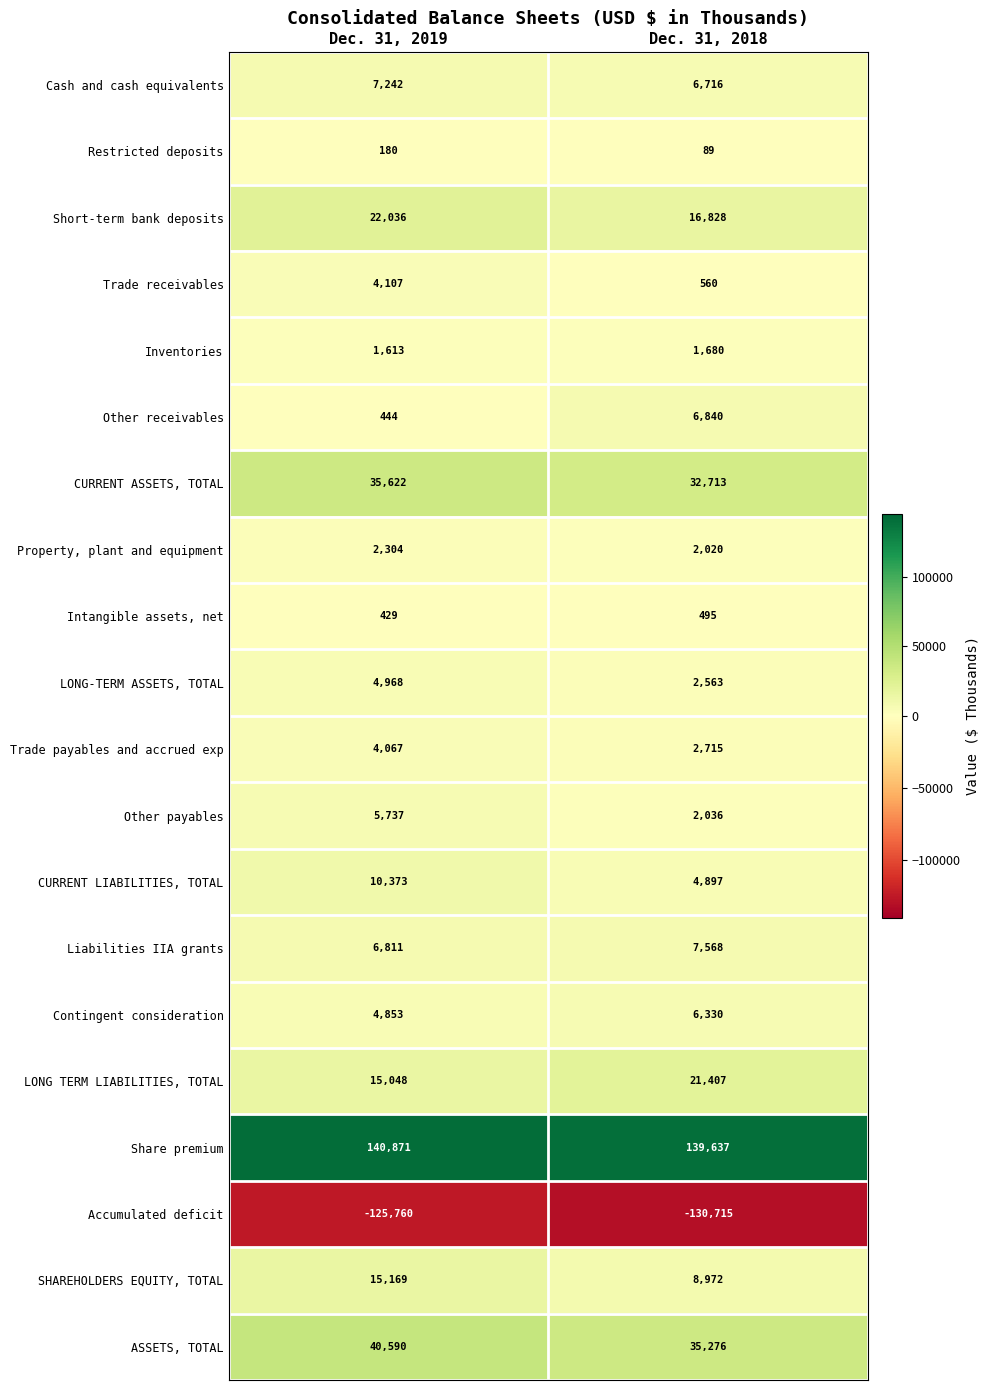

Which series has the largest total across all categories?

Share premium